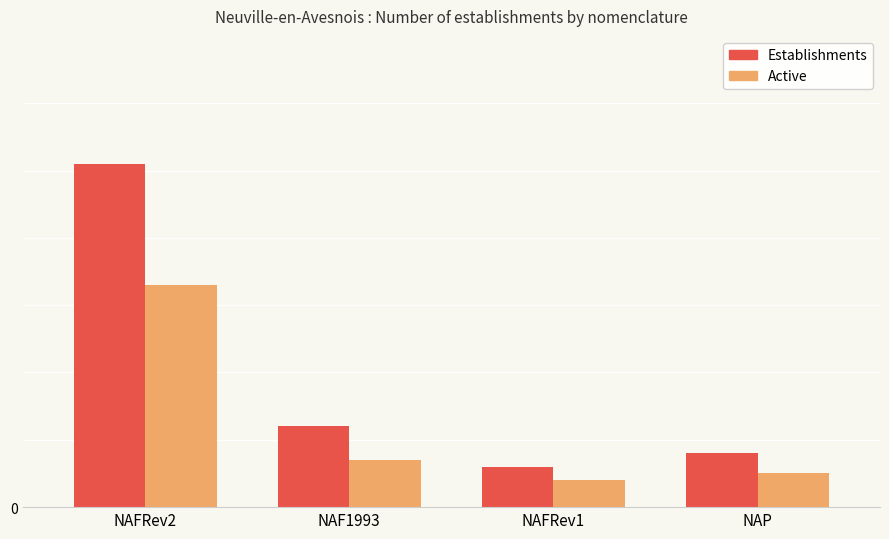

Reading right to left, transcribe all the data shown in this chart.

Establishments: NAP=8	NAFRev1=6	NAF1993=12	NAFRev2=51
Active: NAP=5	NAFRev1=4	NAF1993=7	NAFRev2=33